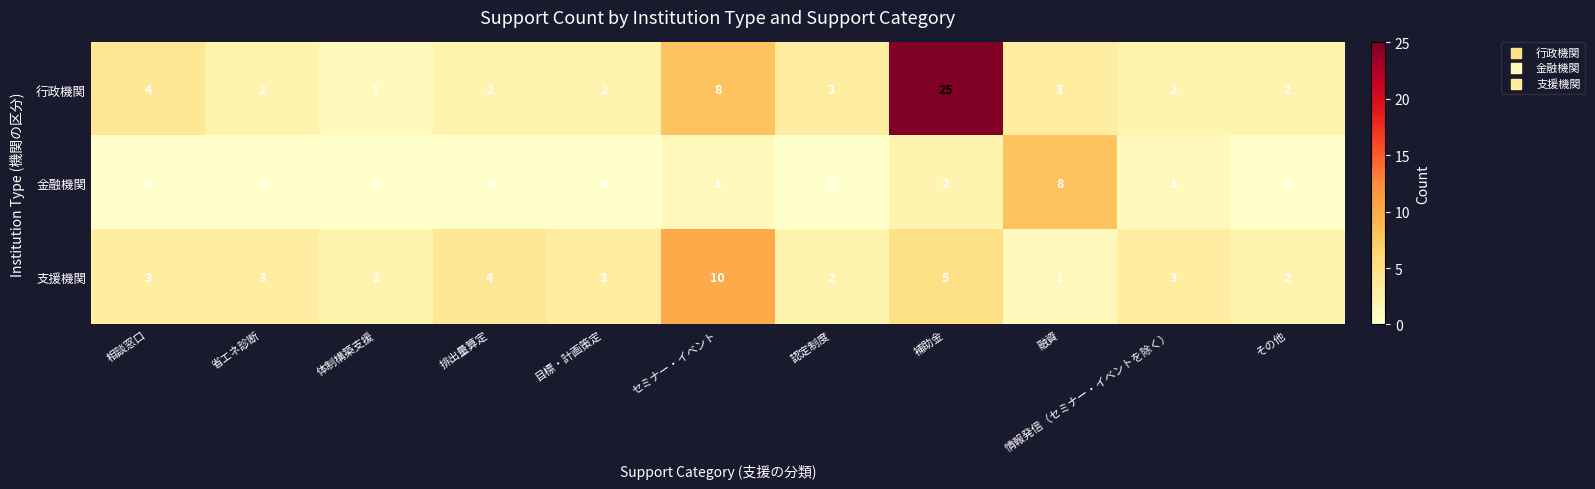

What is the maximum value shown in the chart?

25